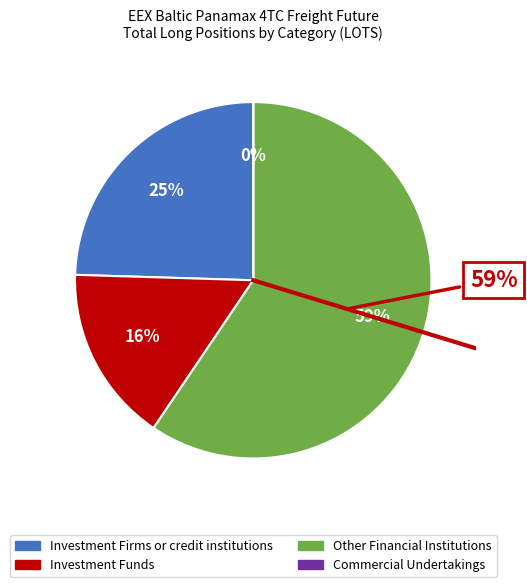

Count the number of slices in the pie.

4